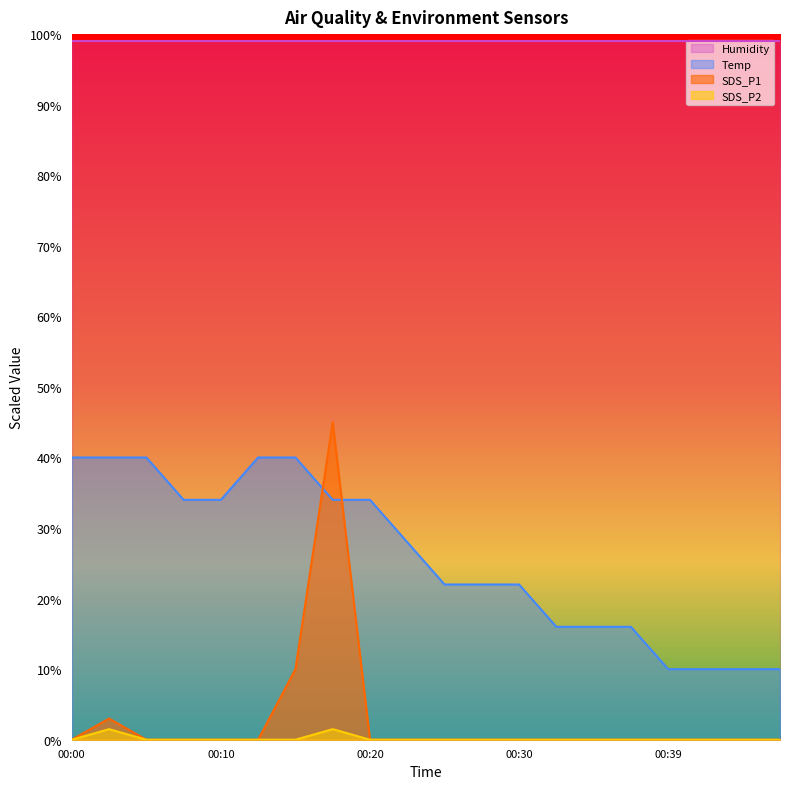

Is it true that SDS_P2 equals 1.0 at 00:44?

False